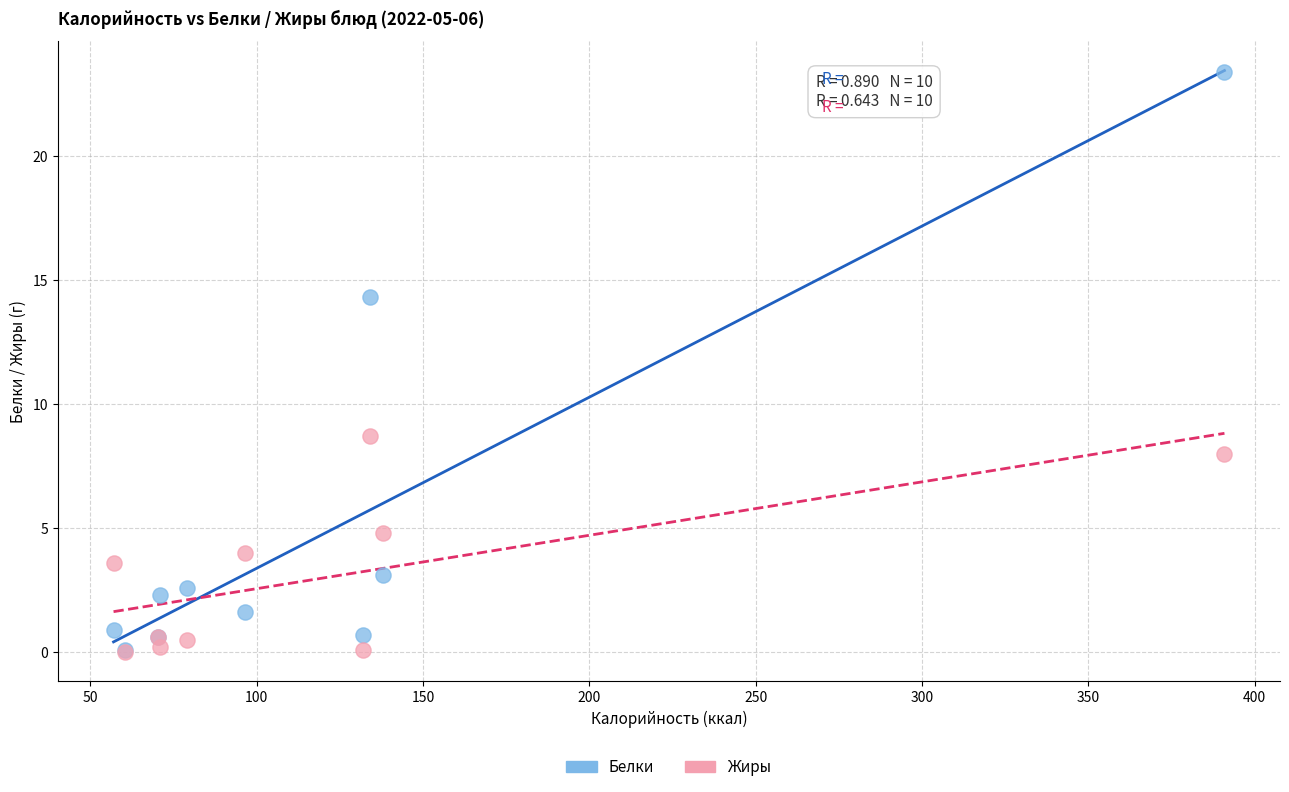

In the Белки series, what Y value is closest to 11?

14.3